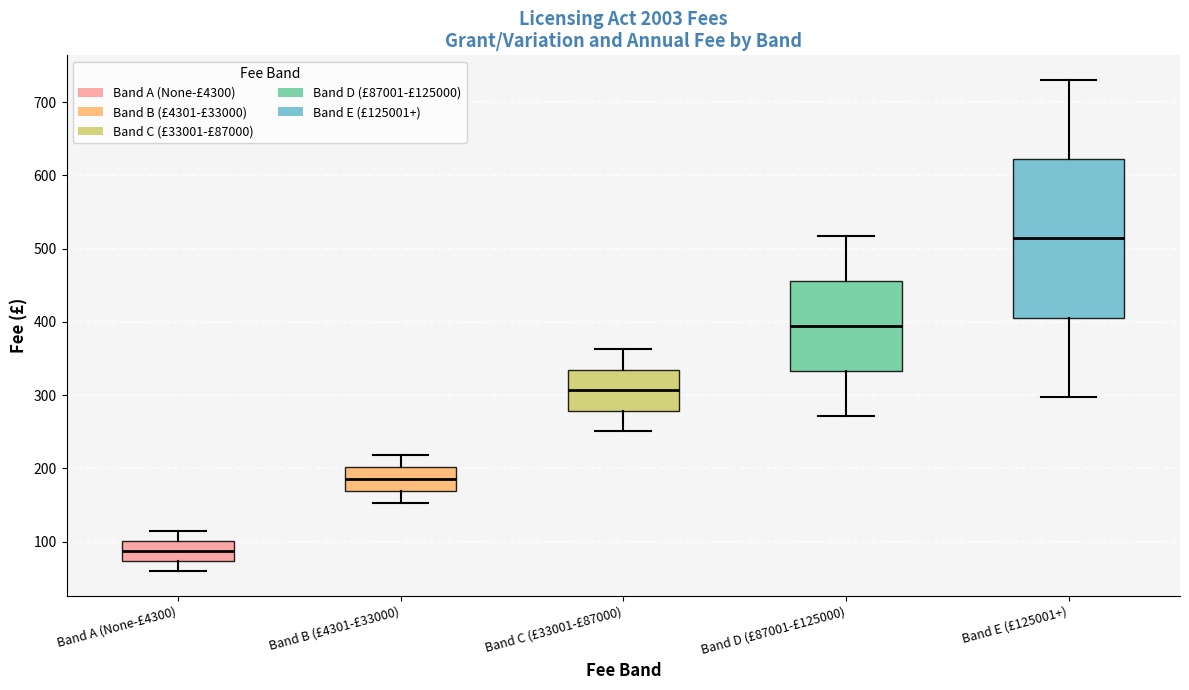

Which box has the highest median line?

Band E (£125001+)